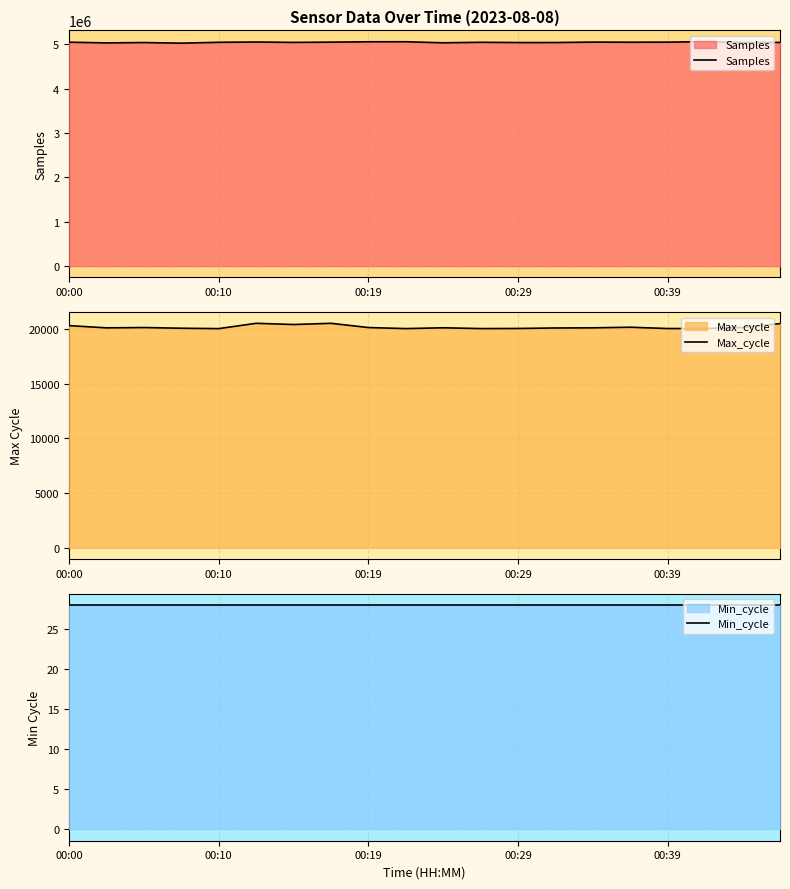

Where does the Samples series first go above 5042546?

00:00